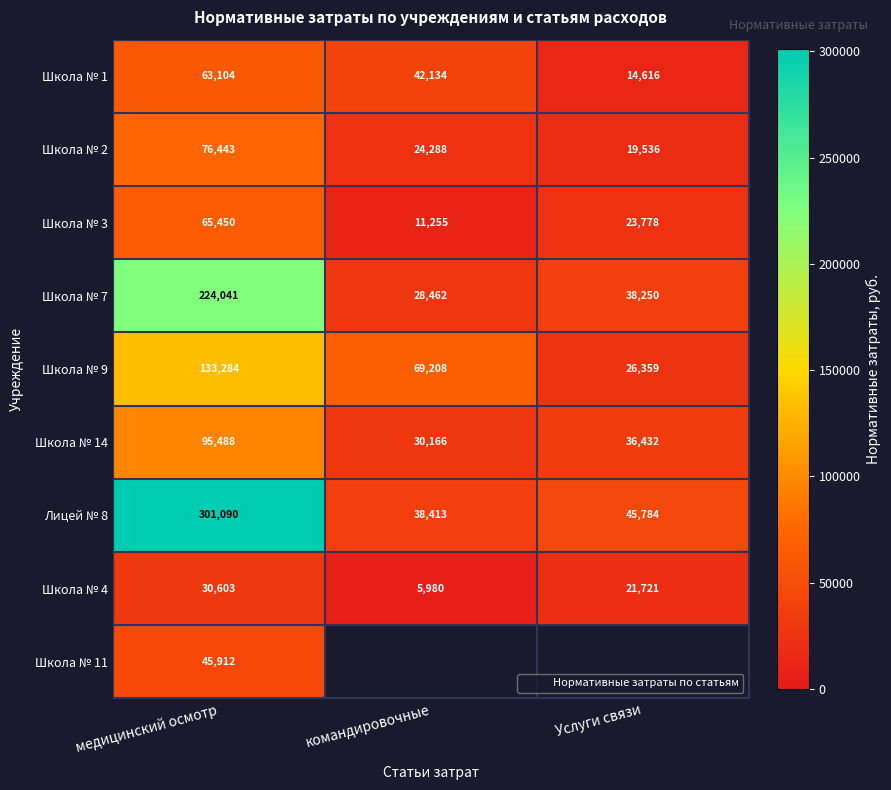

What is the minimum value for Школа № 3?

11255.2